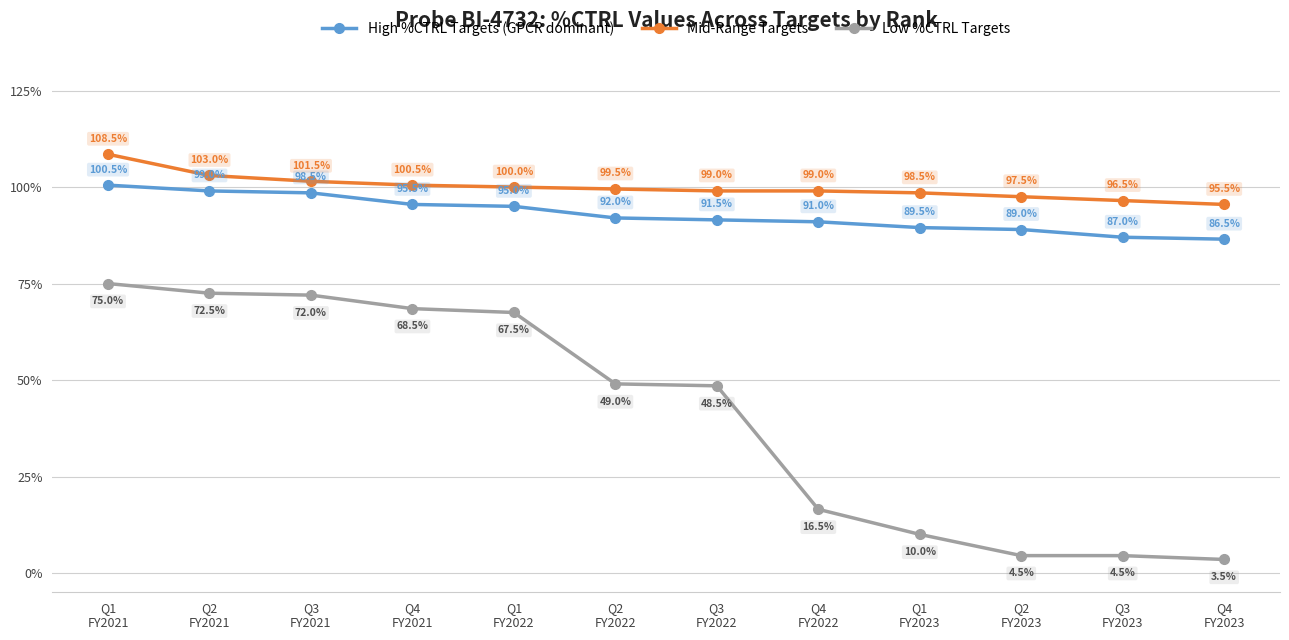

The value of Mid-Range Targets at Q1
FY2021 is 151.8. True or false?

False